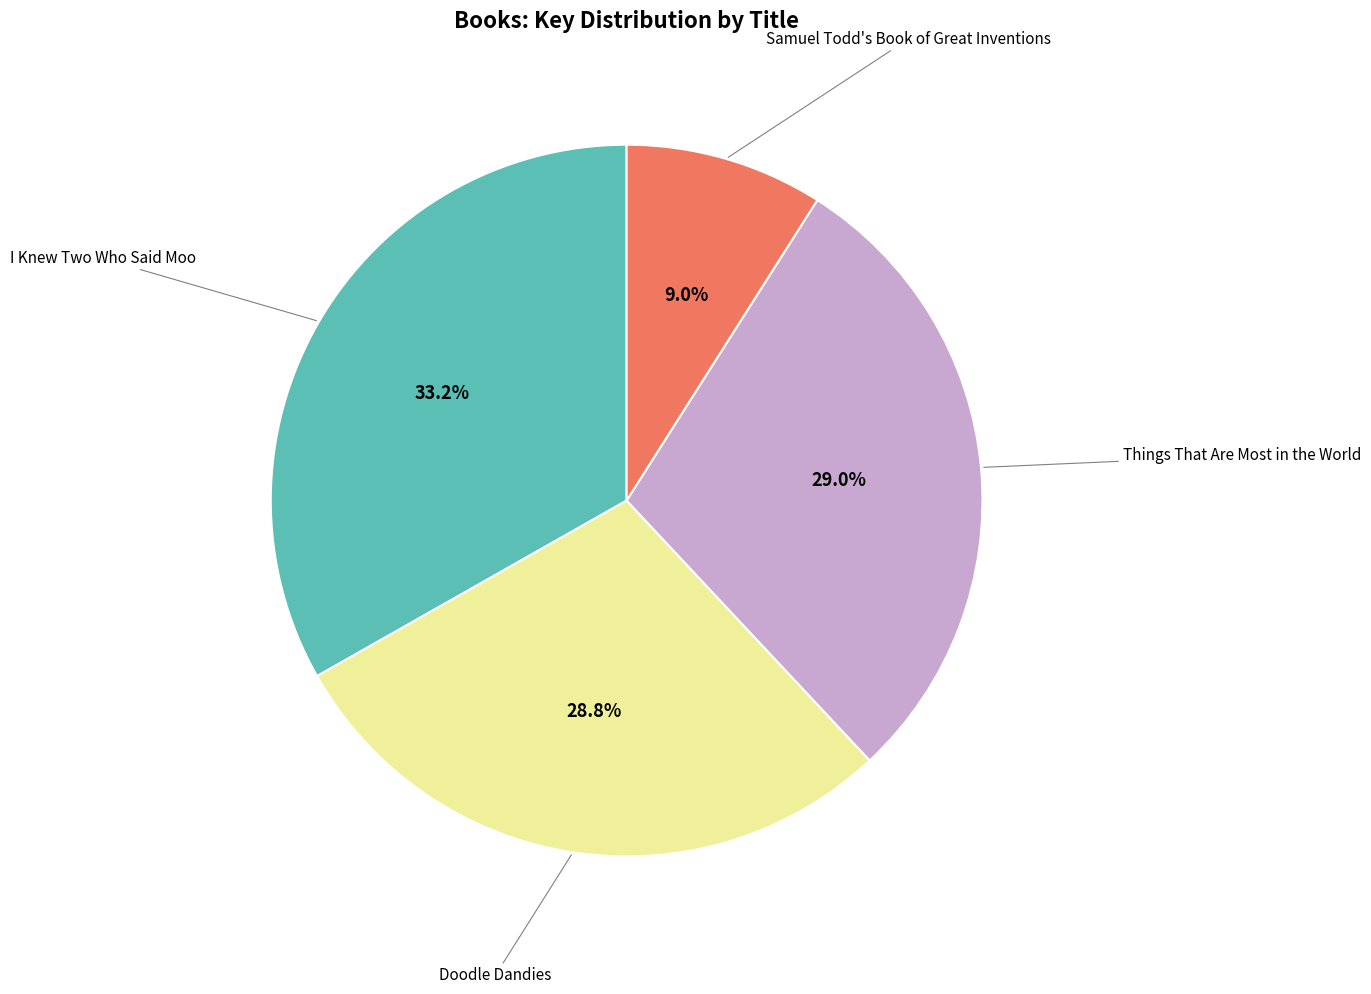

Is there a majority slice in this chart?

No